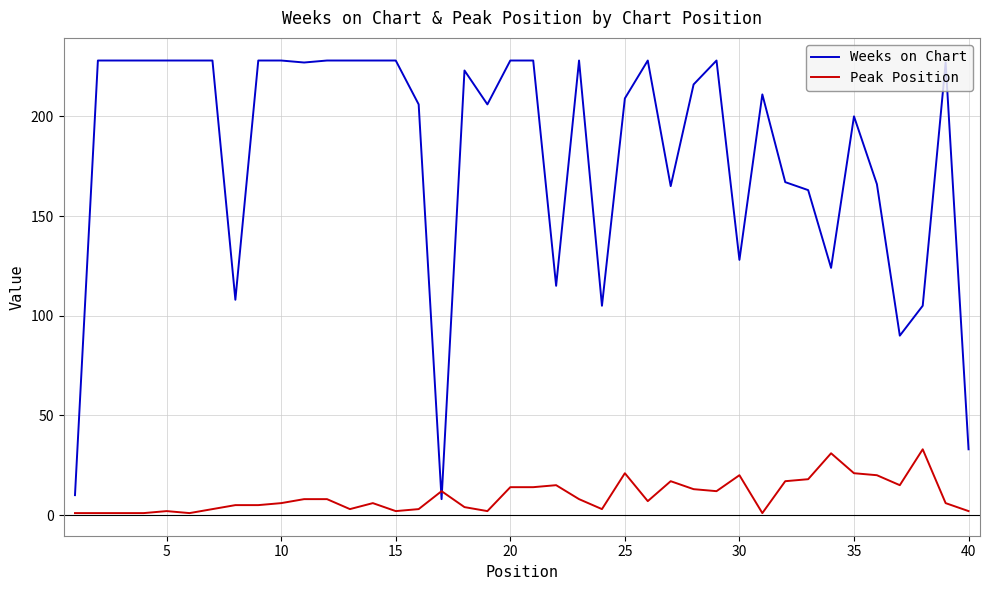

Which series has the largest range (max minus min)?

Weeks on Chart